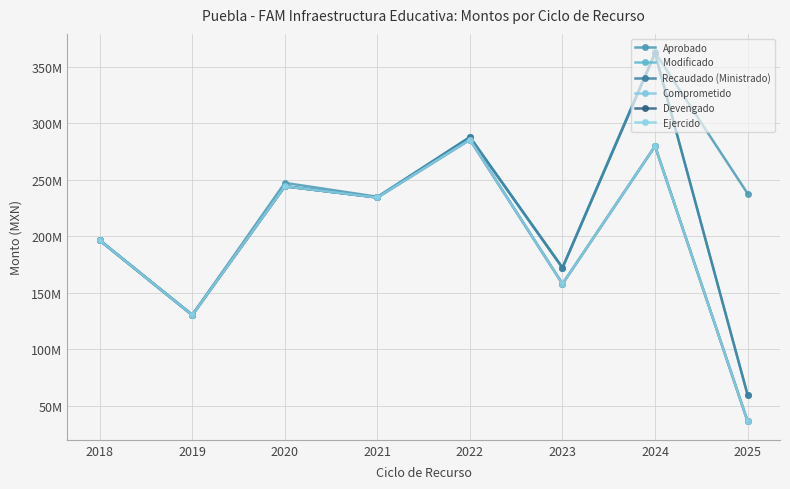

Does the chart have visible grid lines?

Yes